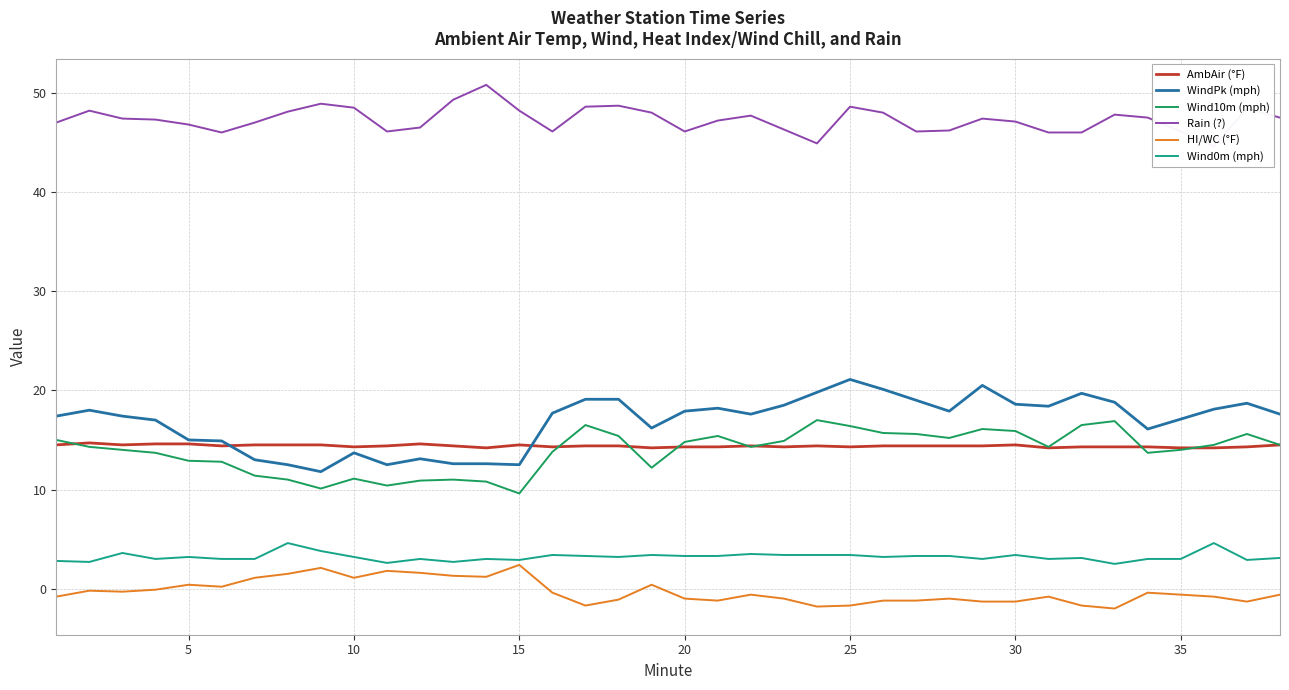

At how many categories does at least one series exceed 20?

38